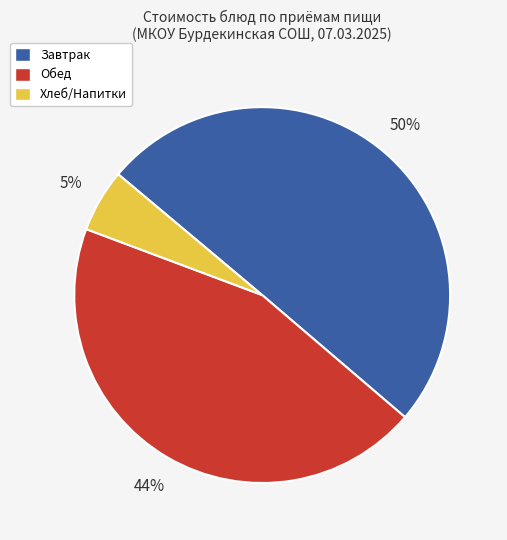

To the nearest percent, what is the average slice percentage?

33%